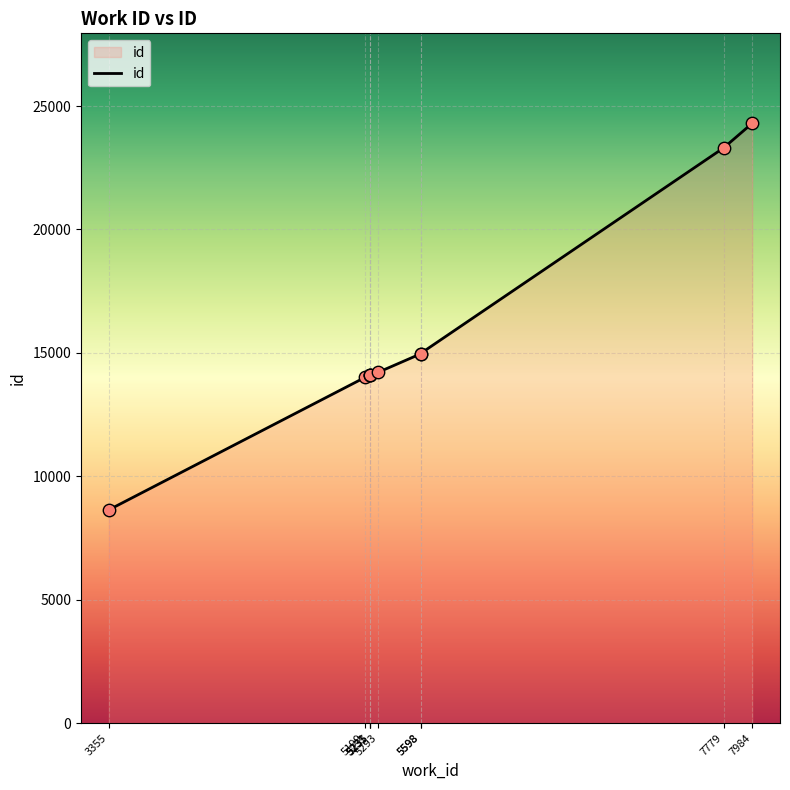

What is the change in value from 5598 to 7779?

+8347